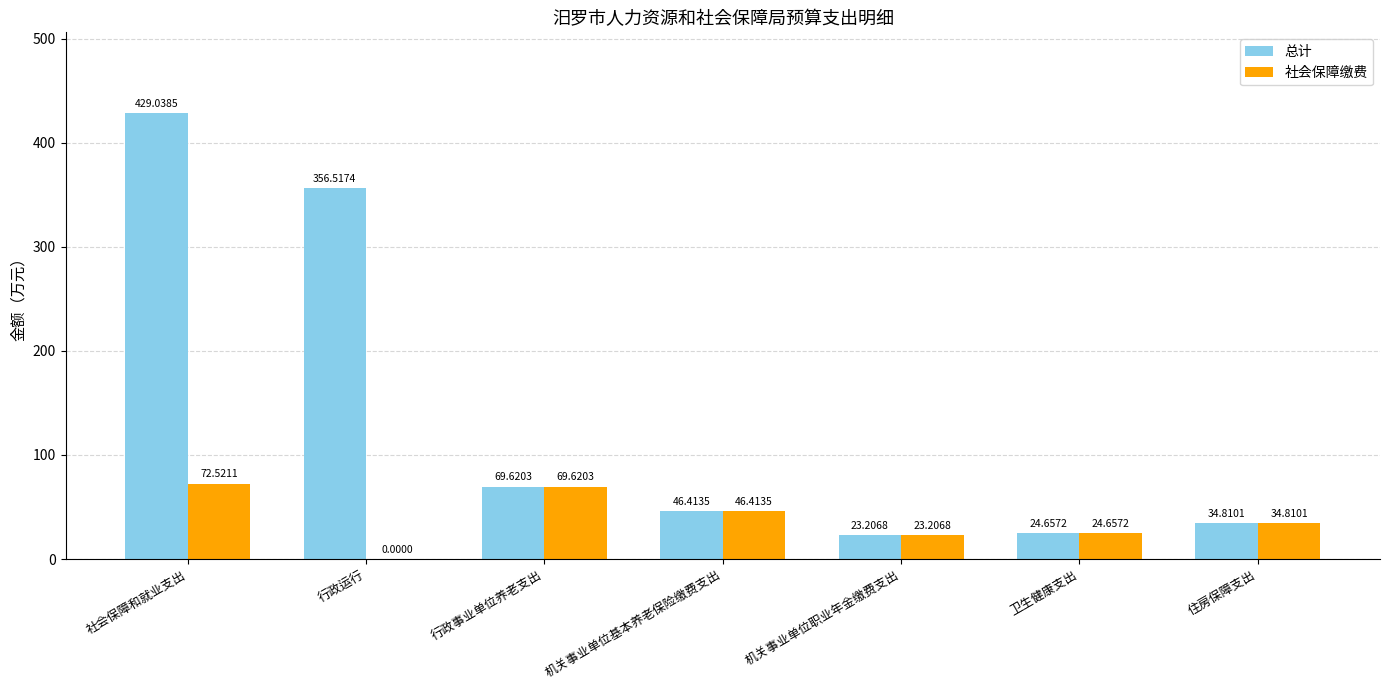

Between 社会保障和就业支出 and 卫生健康支出, which series saw the biggest shift?

总计